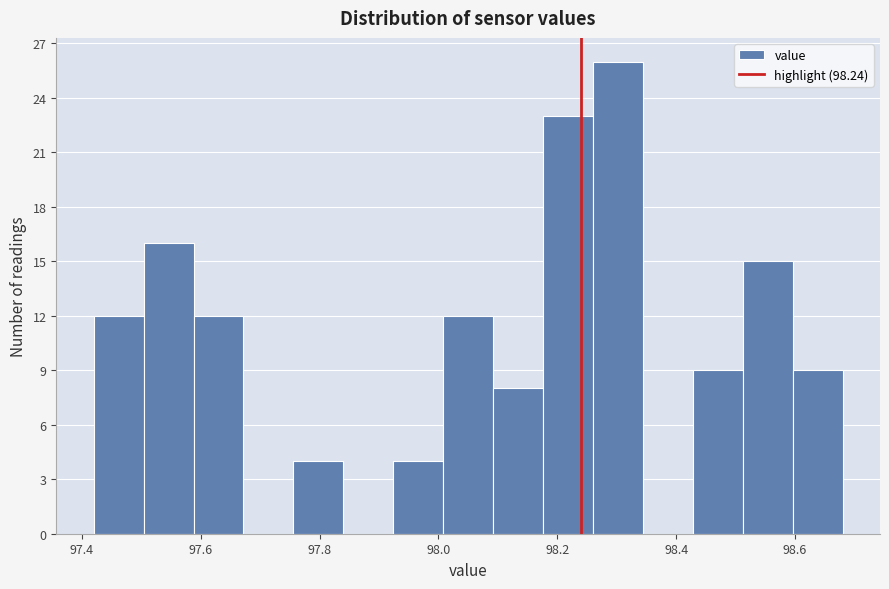

Reading left to right, list every bar in this chart as the range it spans on the x-axis followed by its height. Neither the bar edges nor the heights are printed on the chart, so give them approximately, as read against the axes.

97.420 to 97.504: 12
97.504 to 97.588: 16
97.588 to 97.672: 12
97.672 to 97.756: 0
97.756 to 97.840: 4
97.840 to 97.924: 0
97.924 to 98.008: 4
98.008 to 98.092: 12
98.092 to 98.176: 8
98.176 to 98.260: 23
98.260 to 98.344: 26
98.344 to 98.428: 0
98.428 to 98.512: 9
98.512 to 98.596: 15
98.596 to 98.680: 9